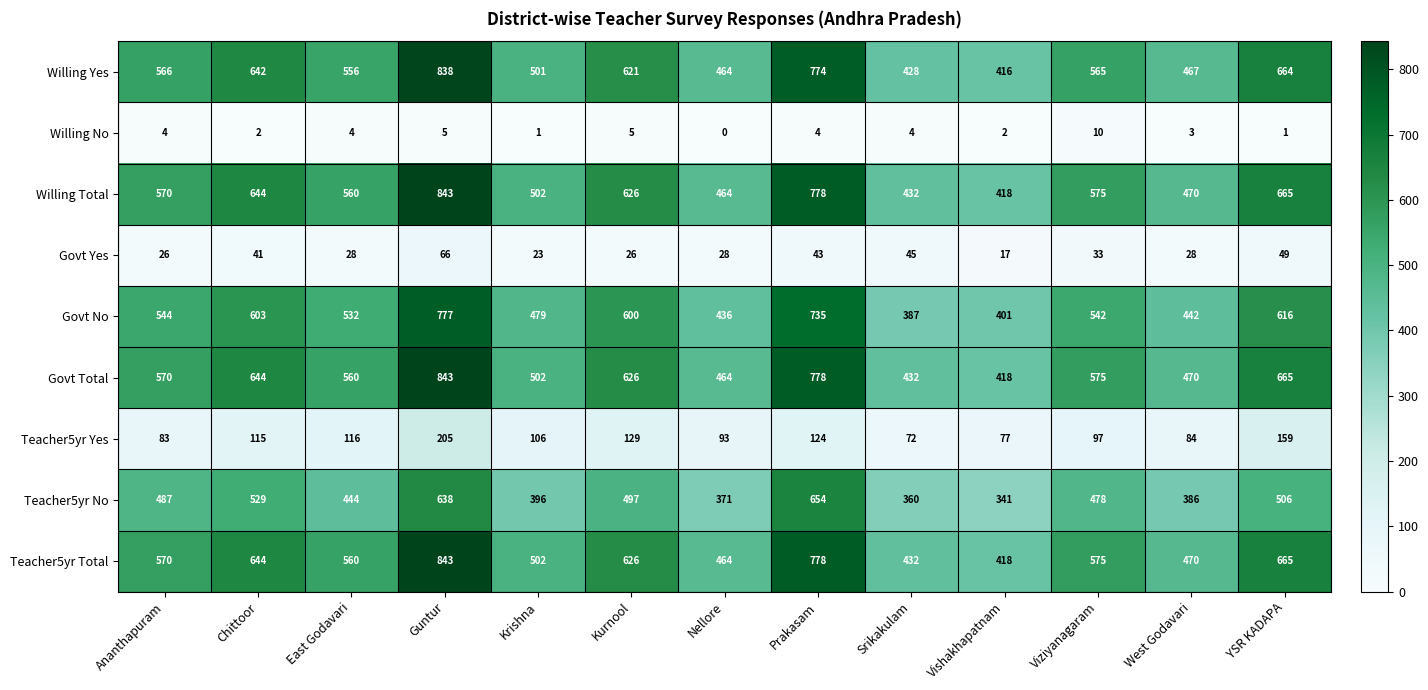

How many distinct data groups are displayed?

9